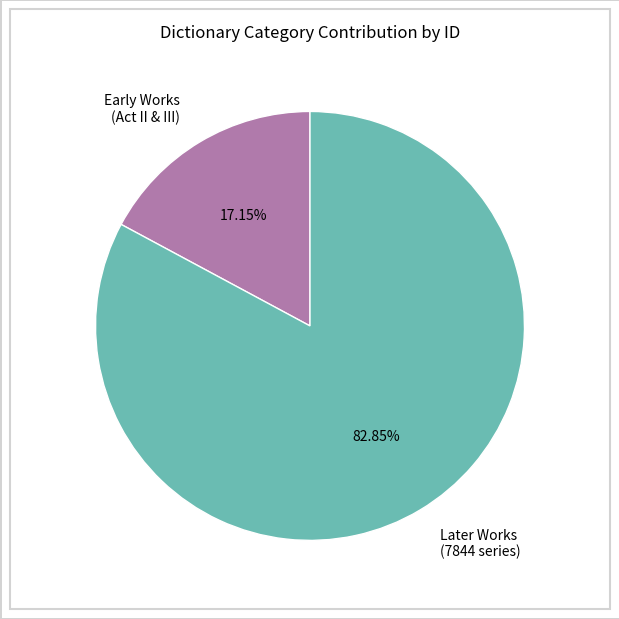

Combined, do Early Works (Act II & III) and Later Works (7844 series) account for over 50%?

Yes